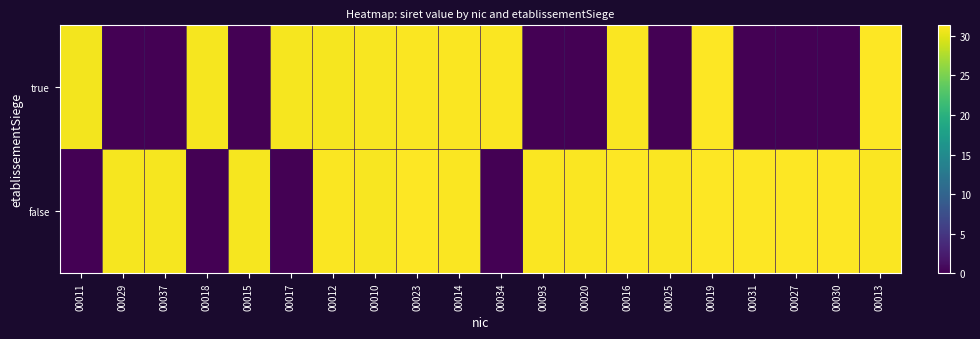

Which series has the largest range (max minus min)?

false